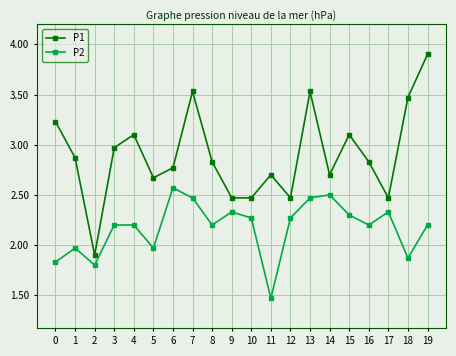

Reading left to right, what are all the values shown in this chart?

P1: 3.2	2.9	1.9	3.0	3.1	2.7	2.8	3.5	2.8	2.5	2.5	2.7	2.5	3.5	2.7	3.1	2.8	2.5	3.5	3.9
P2: 1.8	2.0	1.8	2.2	2.2	2.0	2.6	2.5	2.2	2.3	2.3	1.5	2.3	2.5	2.5	2.3	2.2	2.3	1.9	2.2